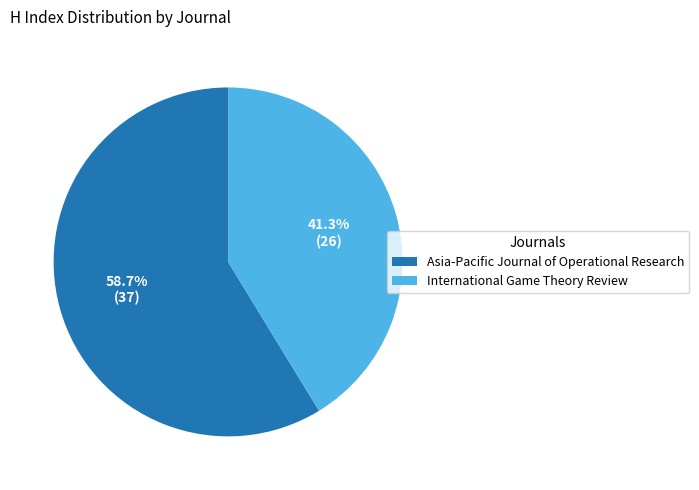

The International Game Theory Review slice represents 41% of the pie. True or false?

True